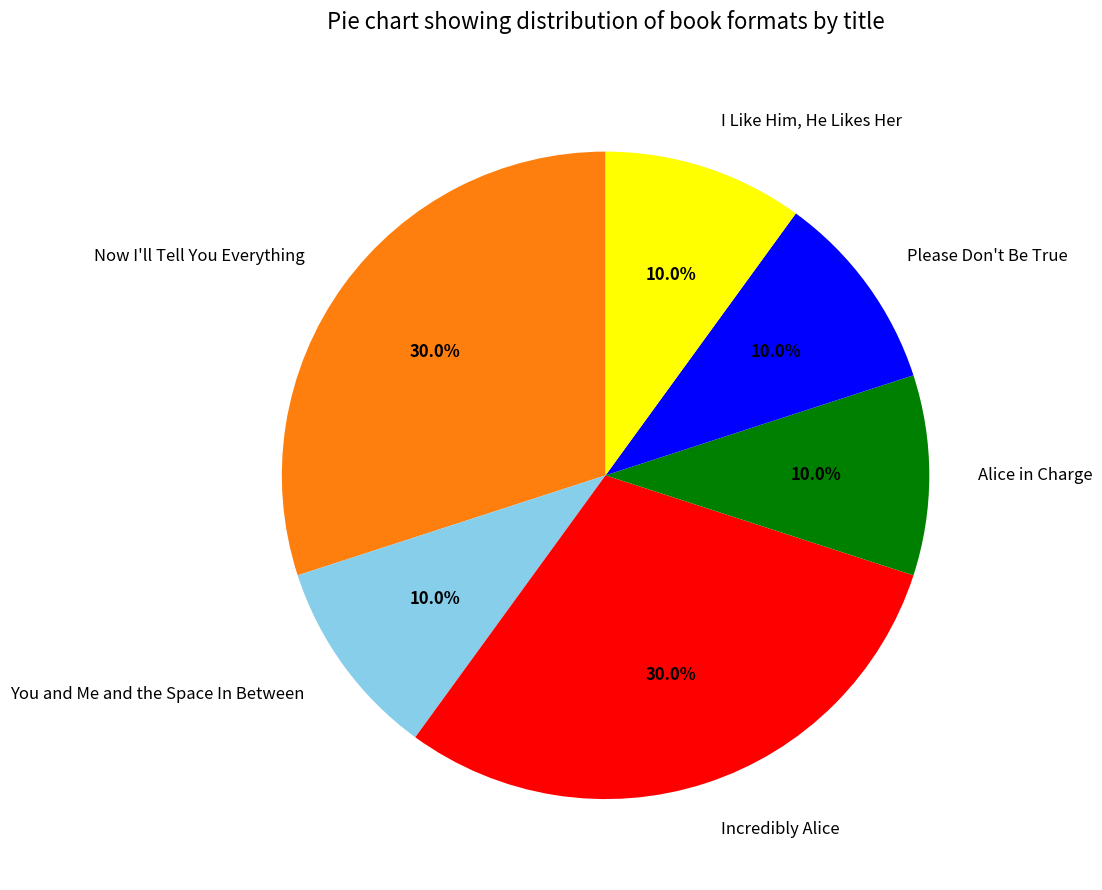

Is the sum of I Like Him, He Likes Her and Alice in Charge greater than half?

No